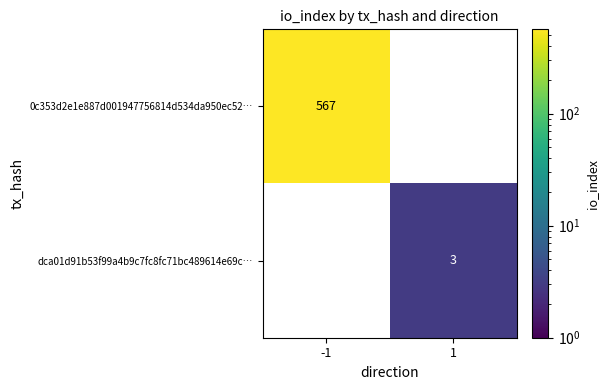

Is it true that 0c353d2e1e887d001947756814d534da950ec52… equals 252 at -1?

False